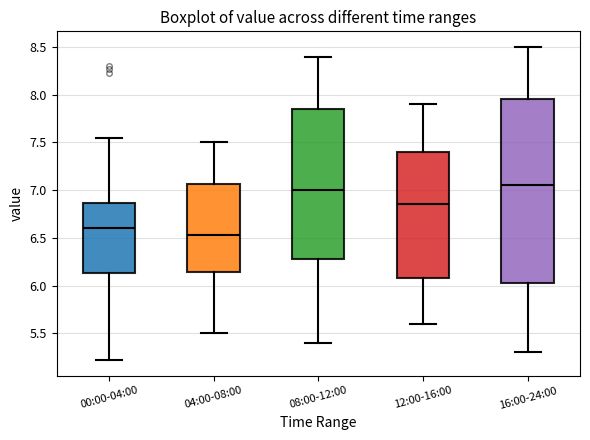

Comparing the boxes themselves (not the whiskers), which one is the tallest?

16:00-24:00